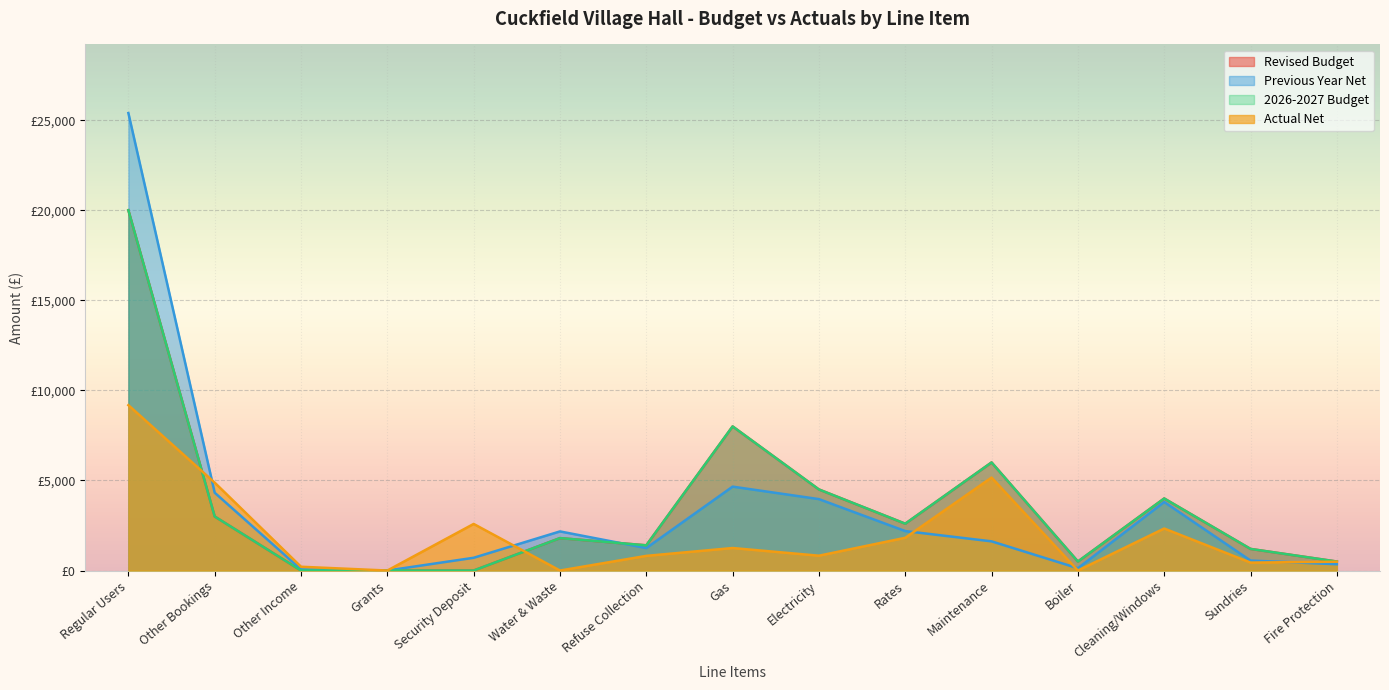

Is the value of Previous Year Net at Boiler greater than the value of Actual Net at Cleaning/Windows?

No